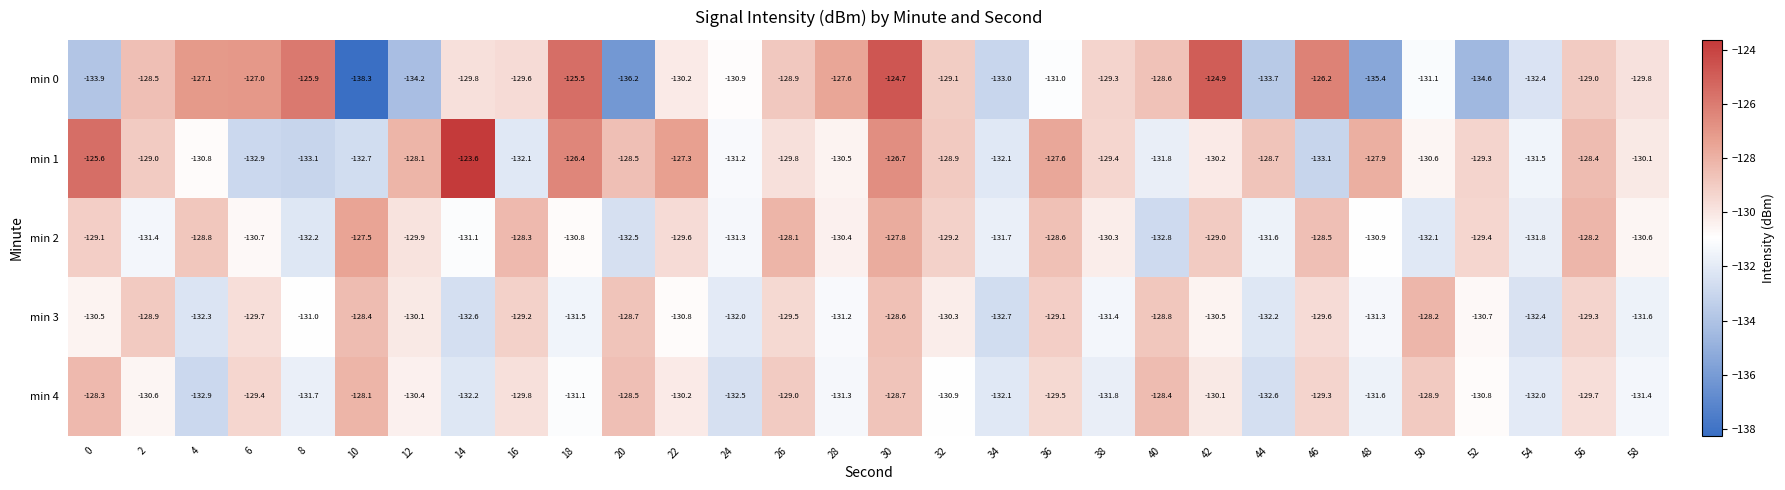

Read the min 3 value at 48.

-131.3